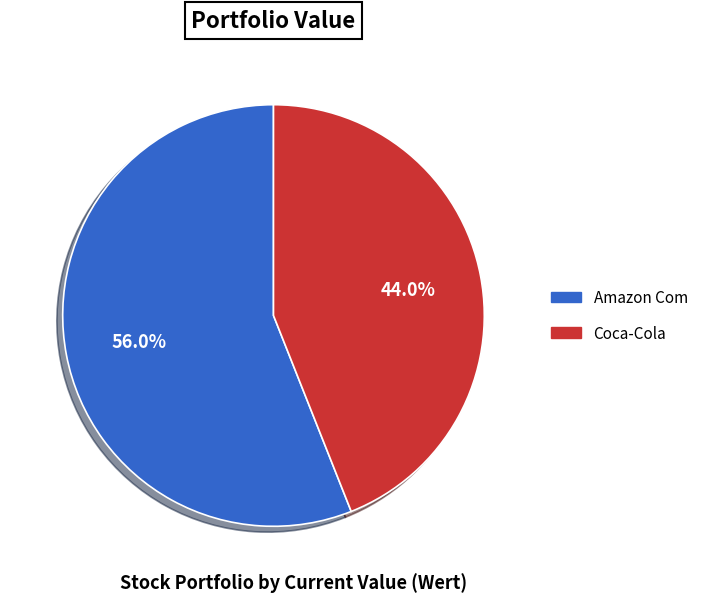

Is there any slice that represents more than half of the pie?

Yes